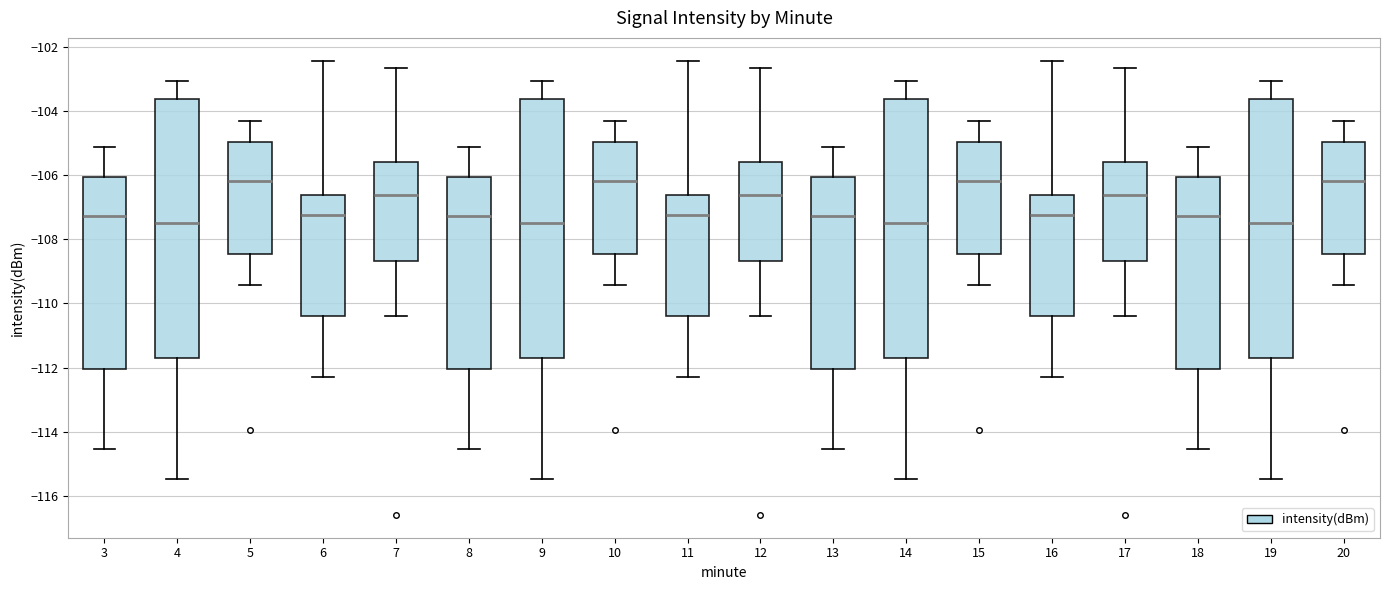

Where is the lower edge of the box at x = 20 on the y-axis? The values are not printed on the chart, so give them approximately, as read against the axis.

-108.4